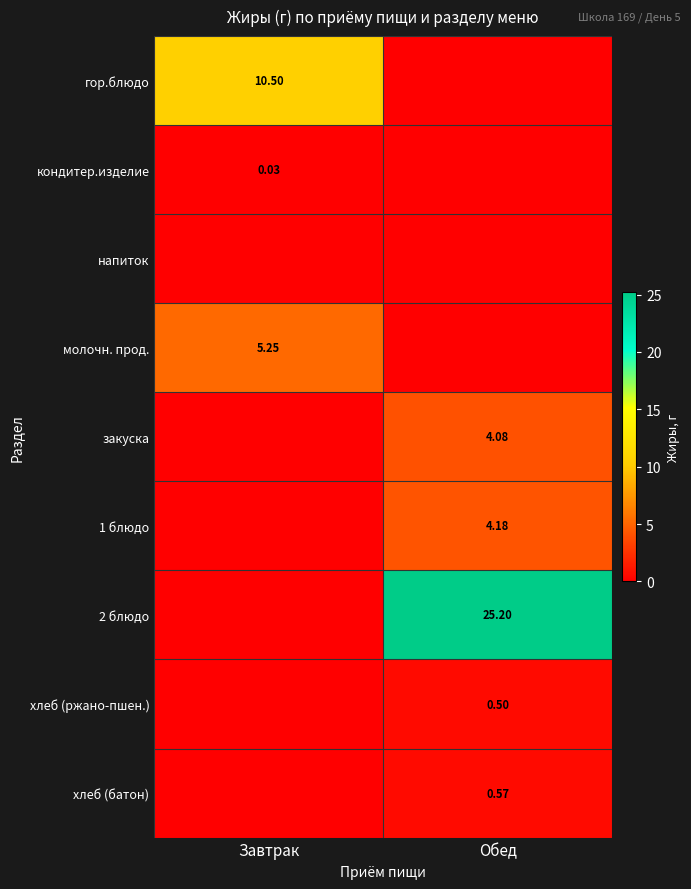

Which series has the widest spread of values?

2 блюдо